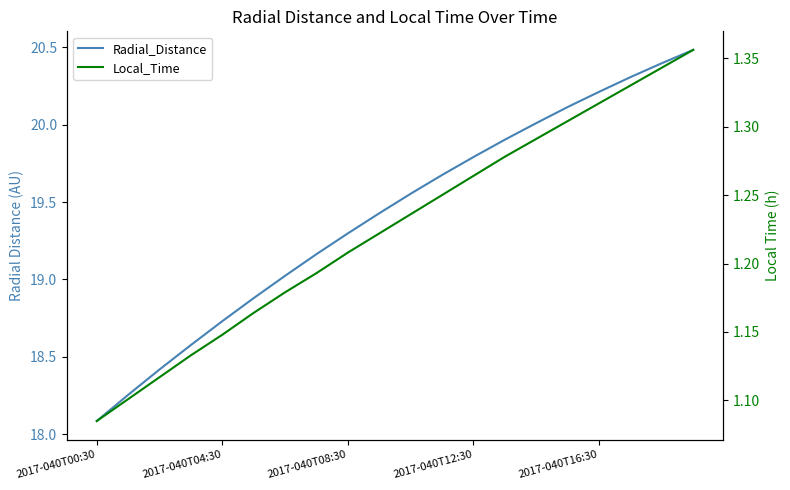

What is the spread (max minus min) of values at 14?

18.7